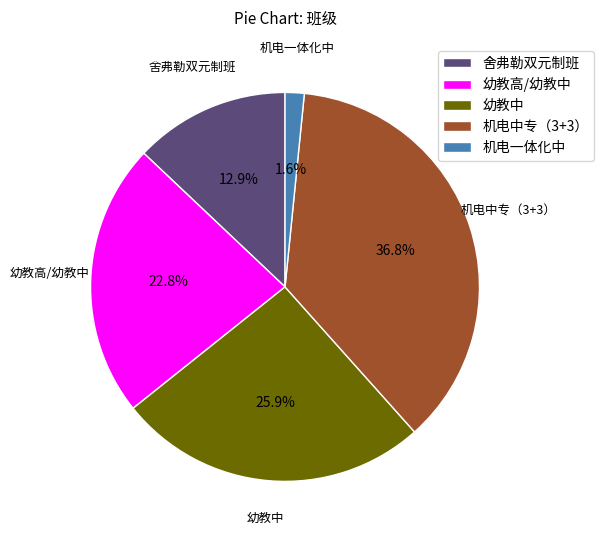

Is the sum of 机电中专（3+3） and 幼教高/幼教中 greater than half?

Yes